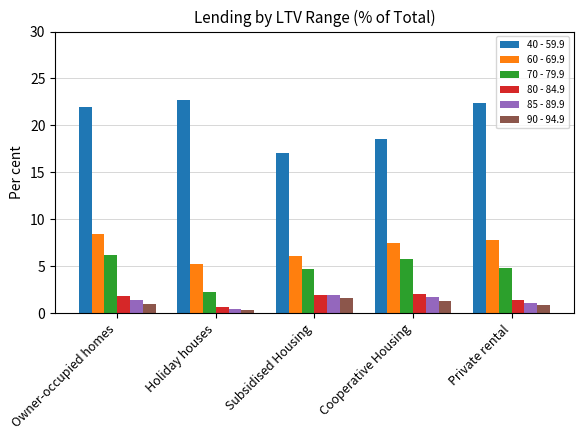

Rank the series at Cooperative Housing from highest to lowest value.

40 - 59.9, 60 - 69.9, 70 - 79.9, 80 - 84.9, 85 - 89.9, 90 - 94.9